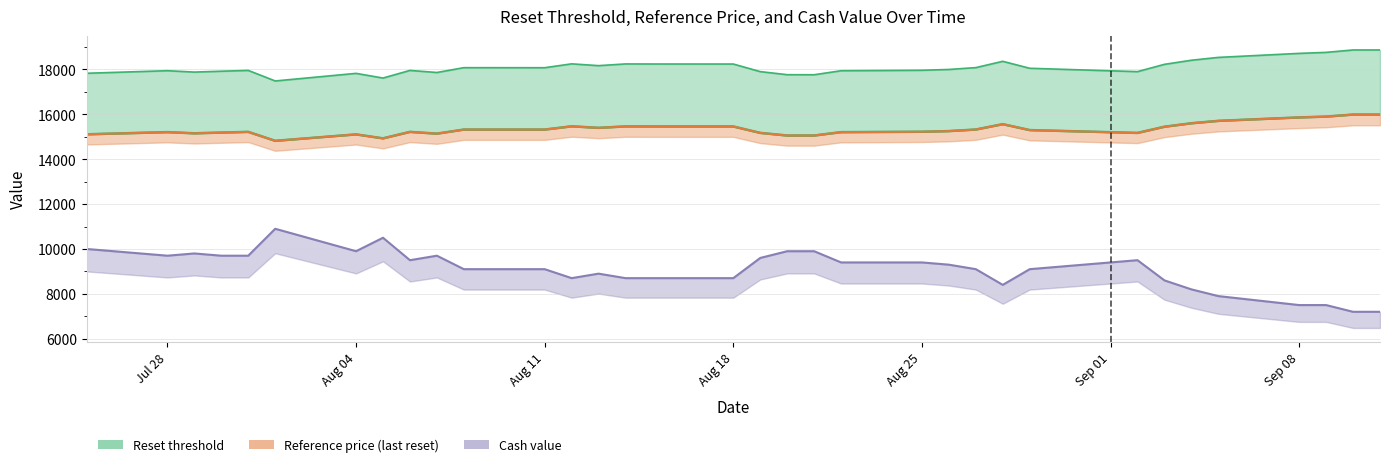

What is the difference between the Reference price (last reset) values at 2025-08-18 and 2025-08-06?

240.9